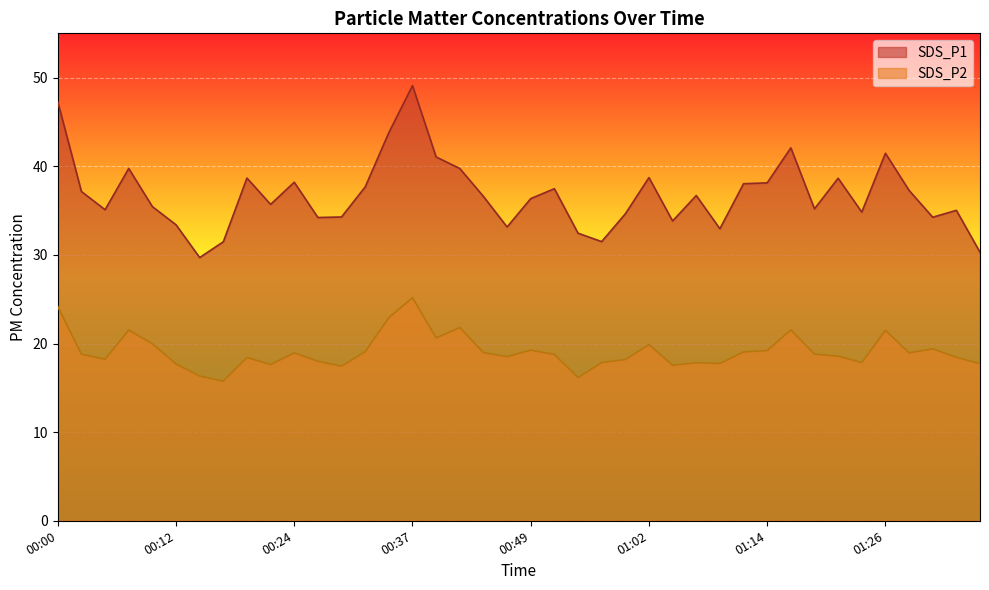

Which label corresponds to the largest value in the chart?

00:37